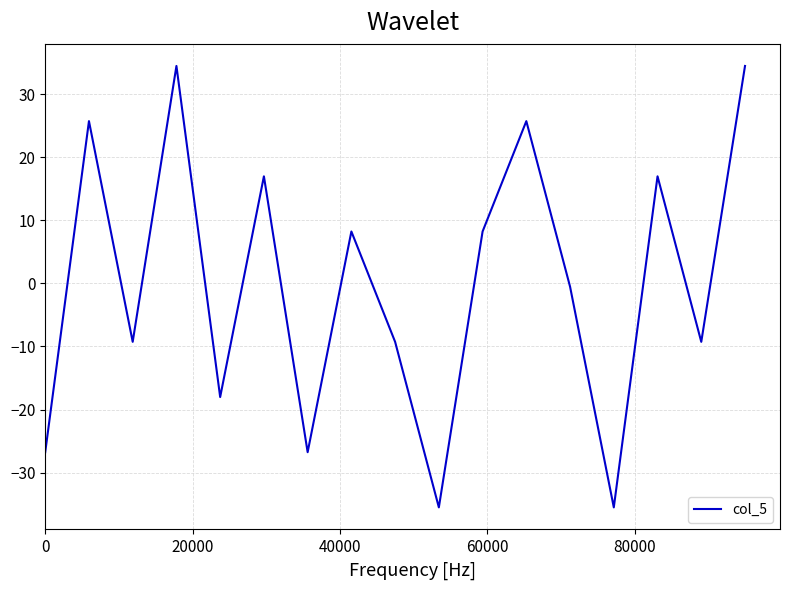

What is the smallest value displayed?

-35.5